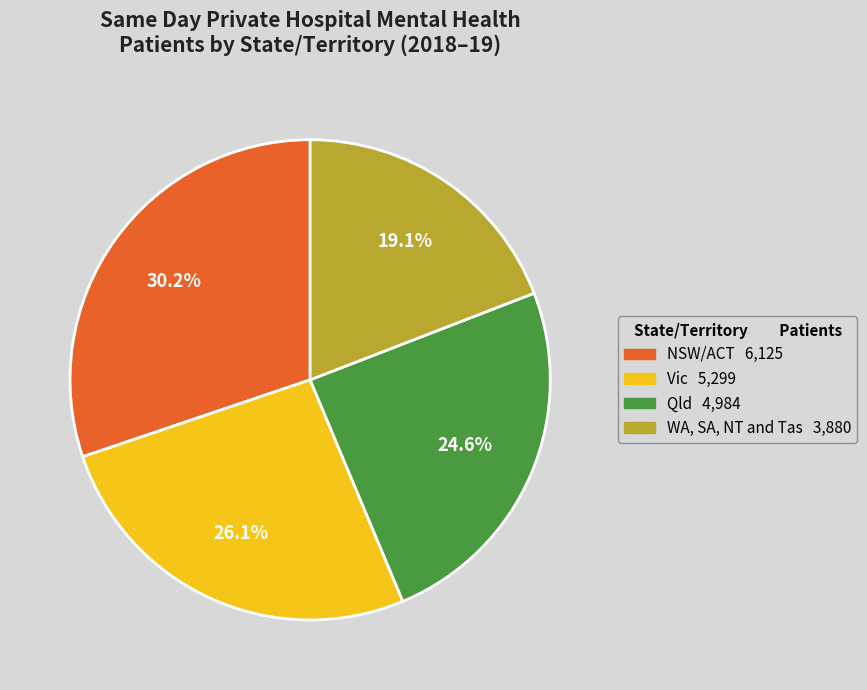

Rank the categories by value from highest to lowest.

NSW/ACT, Vic, Qld, WA, SA, NT and Tas